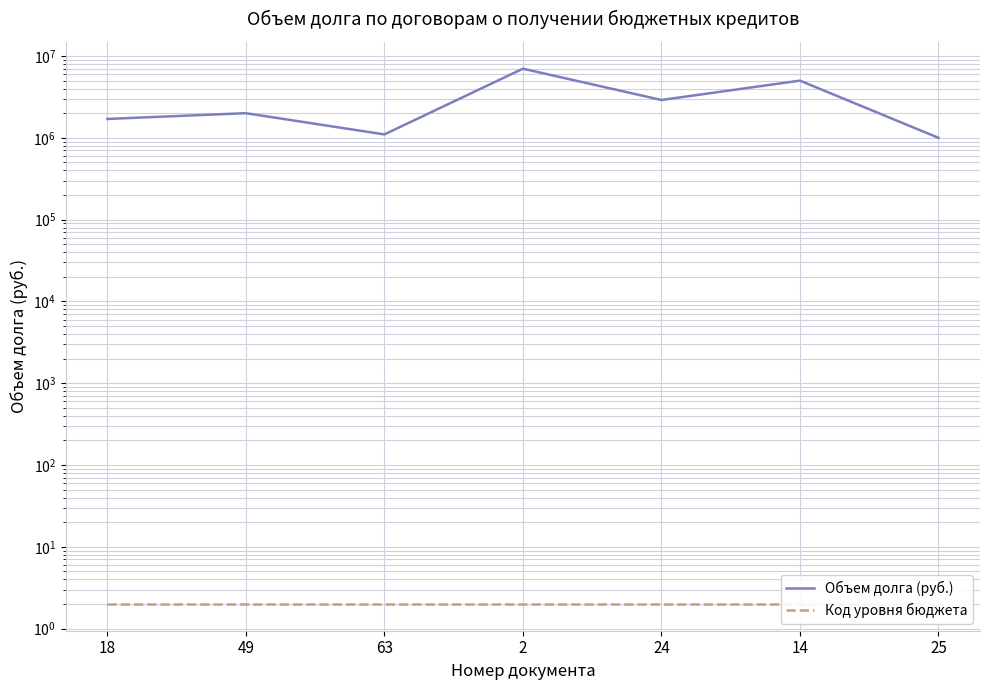

What is the total value across all series at 25?

1000002